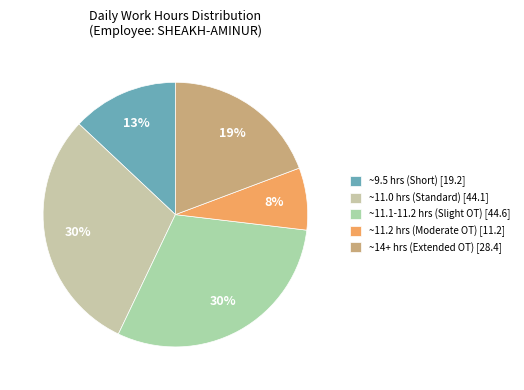

How many slices are in this pie chart?

5